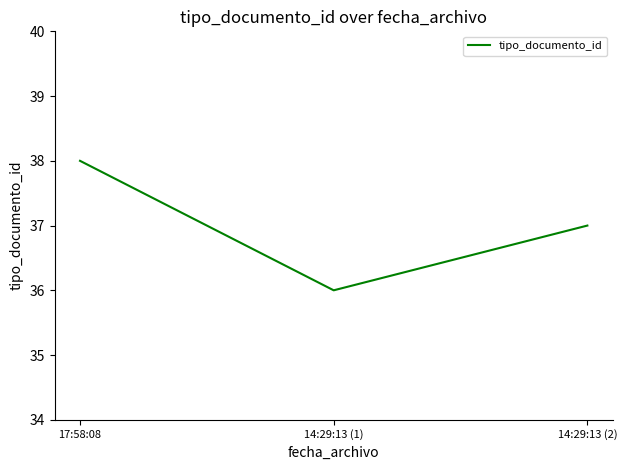

Rank the categories by value from highest to lowest.

17:58:08, 14:29:13 (2), 14:29:13 (1)